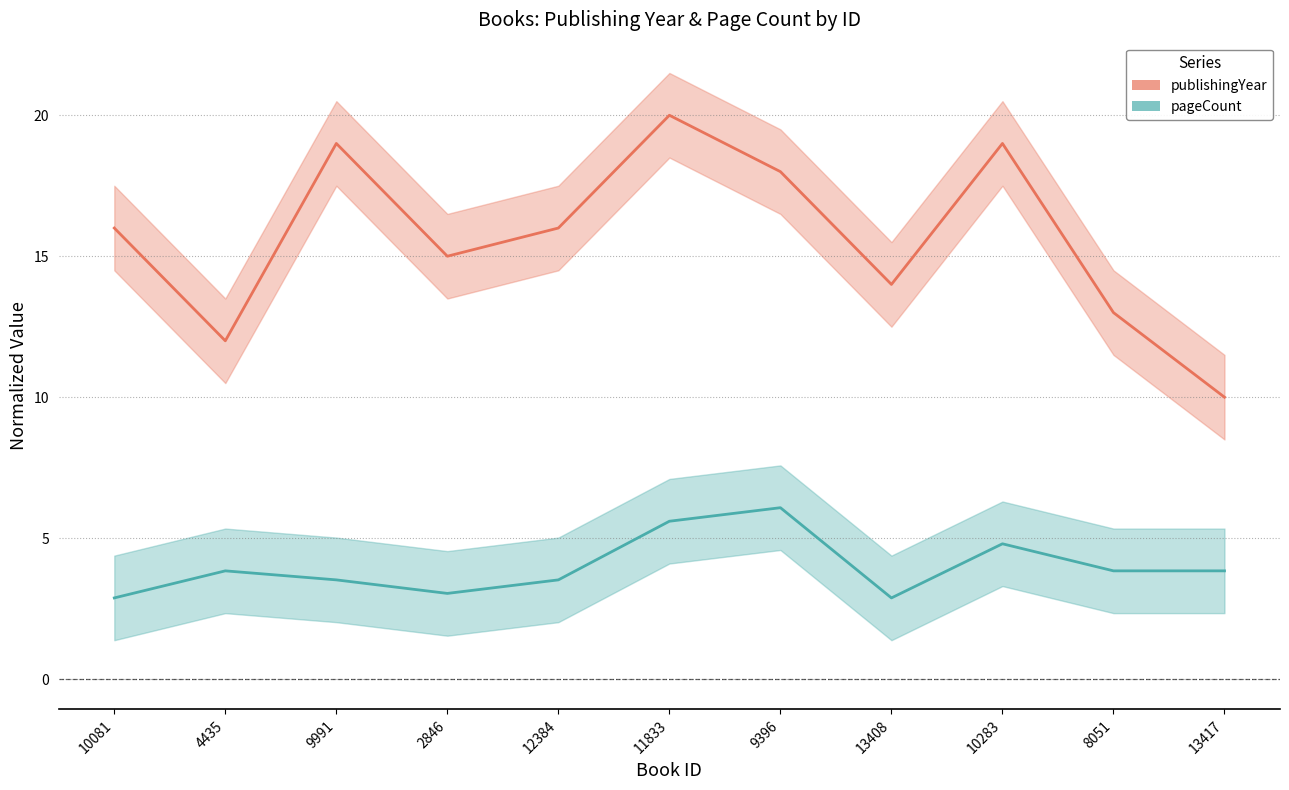

What is the sum of the pageCount values at 8051 and 12384?

7.4